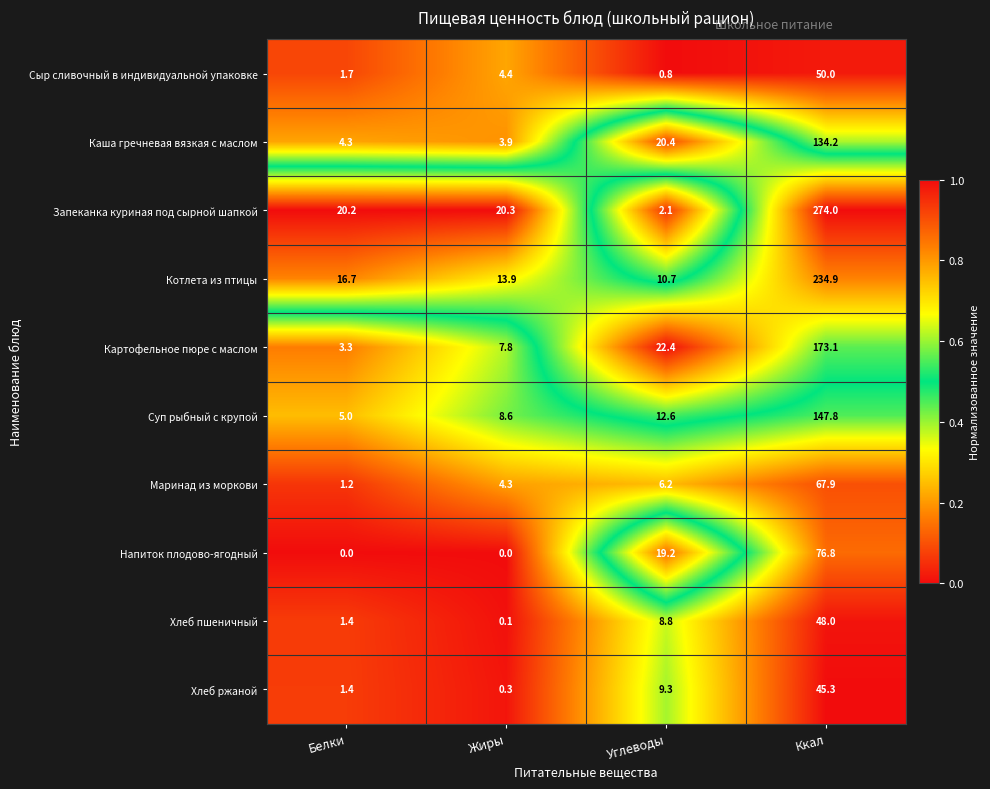

Rank the series by their maximum value, from highest to lowest.

Запеканка куриная под сырной шапкой, Котлета из птицы, Картофельное пюре с маслом, Суп рыбный с крупой, Каша гречневая вязкая с маслом, Напиток плодово-ягодный, Маринад из моркови, Сыр сливочный в индивидуальной упаковке, Хлеб пшеничный, Хлеб ржаной